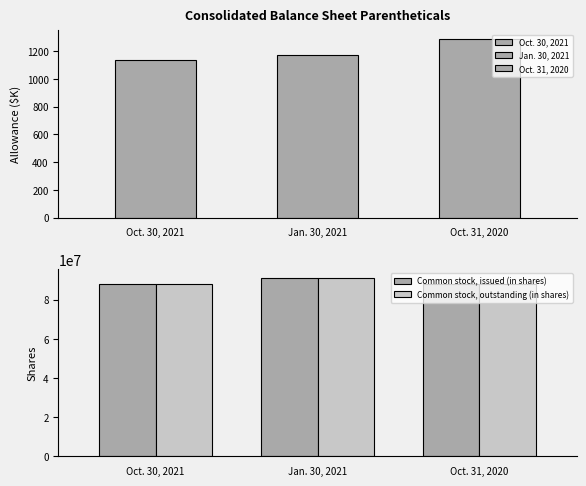

Which series has the largest total across all categories?

Common stock, issued (in shares)